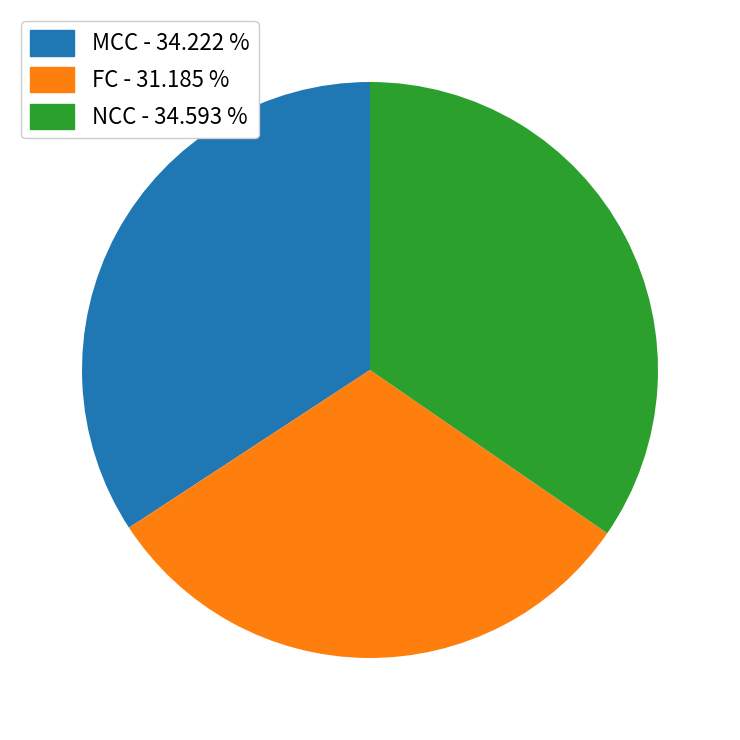

Does any single category account for the majority?

No